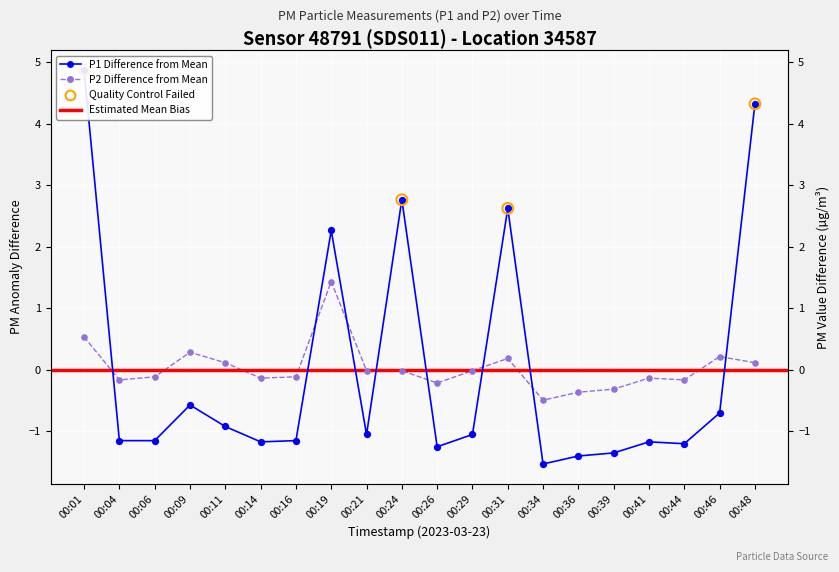

At which category is the sum across all series the highest?

00:01